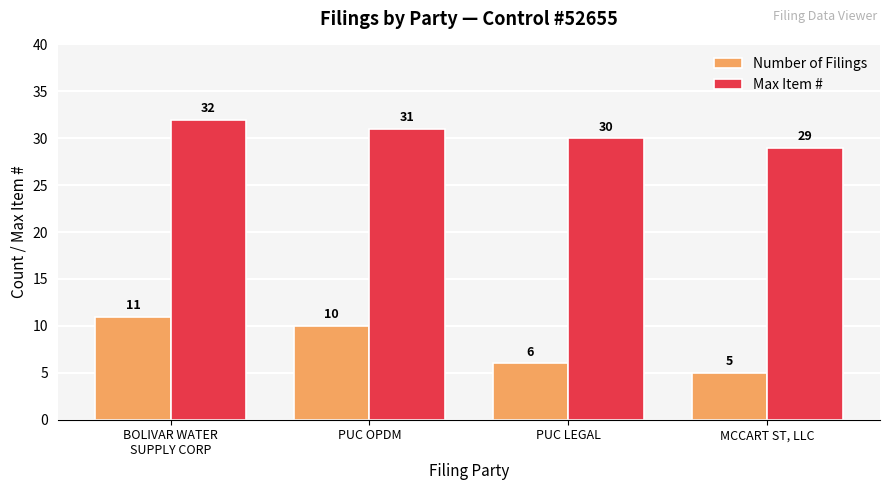

What is the spread (max minus min) of values at PUC LEGAL?

24